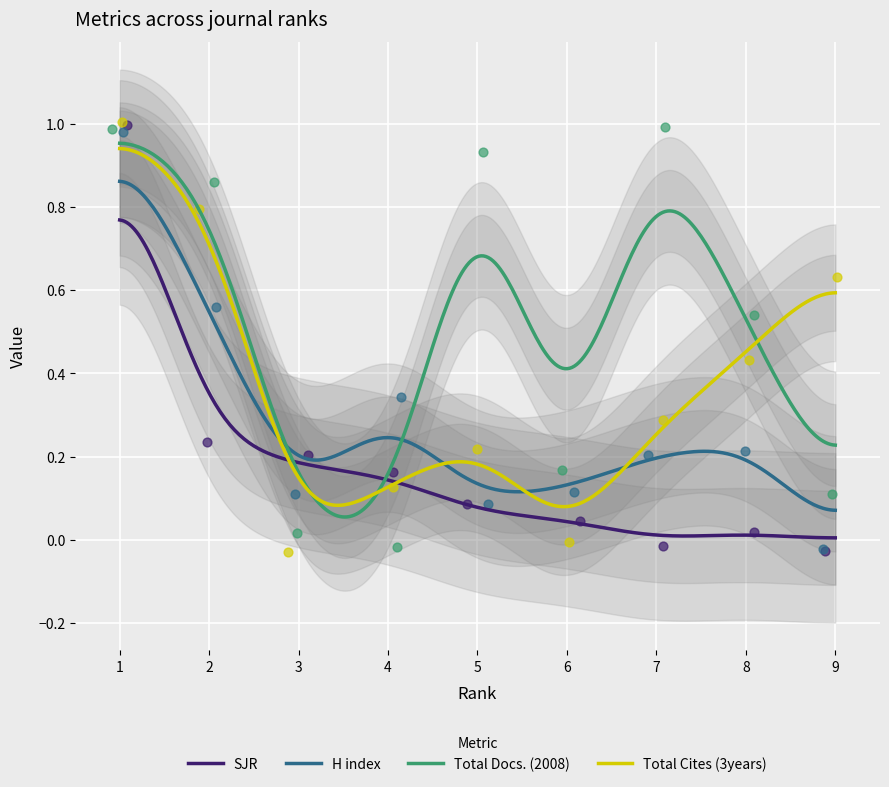

At how many categories does at least one series exceed 0?

9